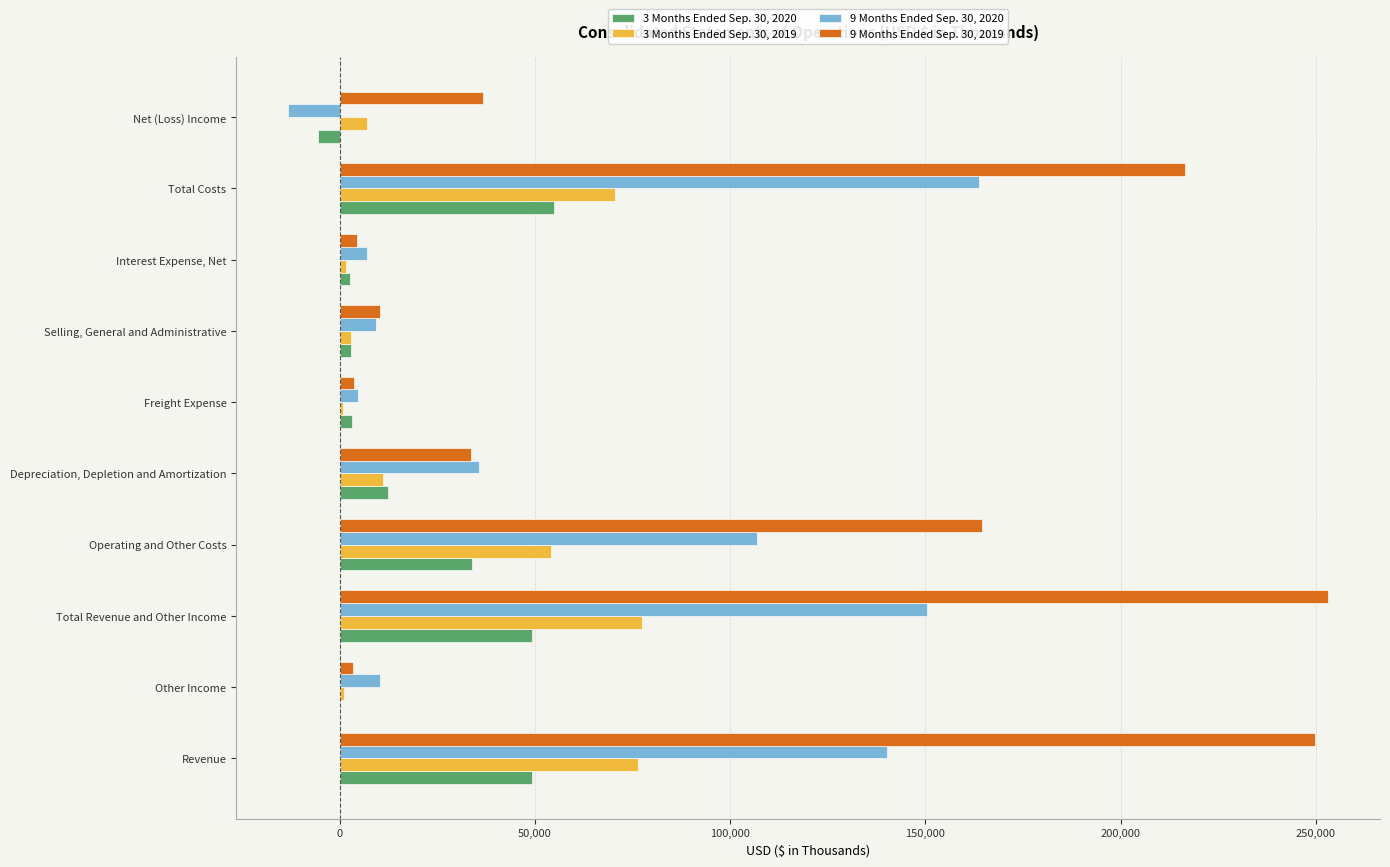

Which category has the highest value in the 3 Months Ended Sep. 30, 2020 series?

Total Costs